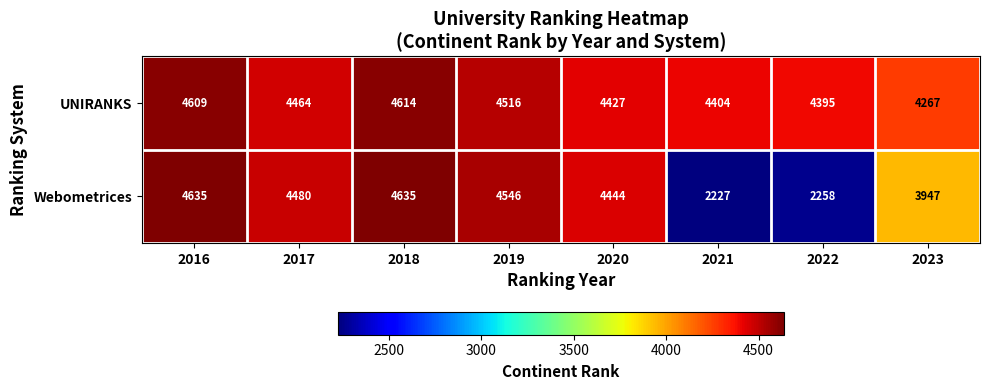

At how many categories does at least one series exceed 4339?

7